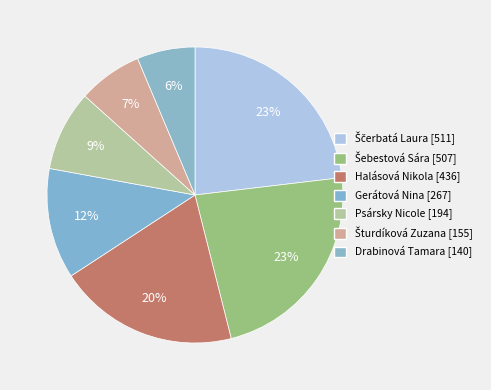

Is there a majority slice in this chart?

No